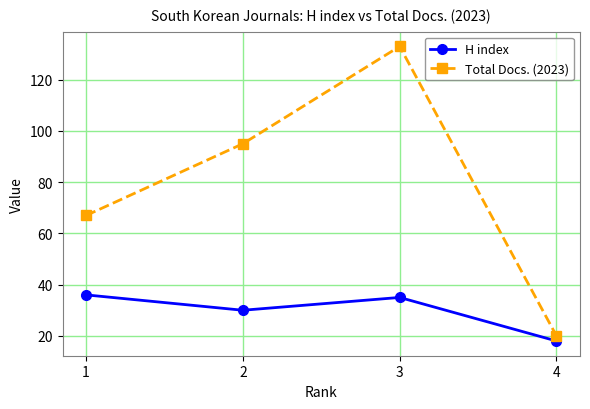

Reading left to right, transcribe all the data shown in this chart.

H index: 1=36	2=30	3=35	4=18
Total Docs. (2023): 1=67	2=95	3=133	4=20